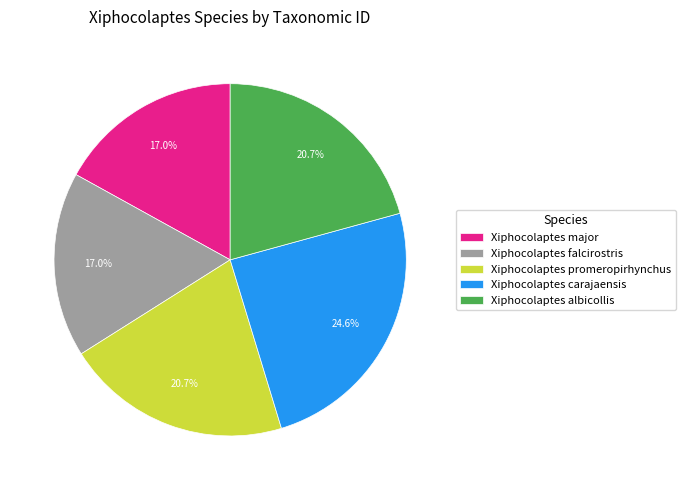

Between Xiphocolaptes carajaensis and Xiphocolaptes falcirostris, which is larger?

Xiphocolaptes carajaensis